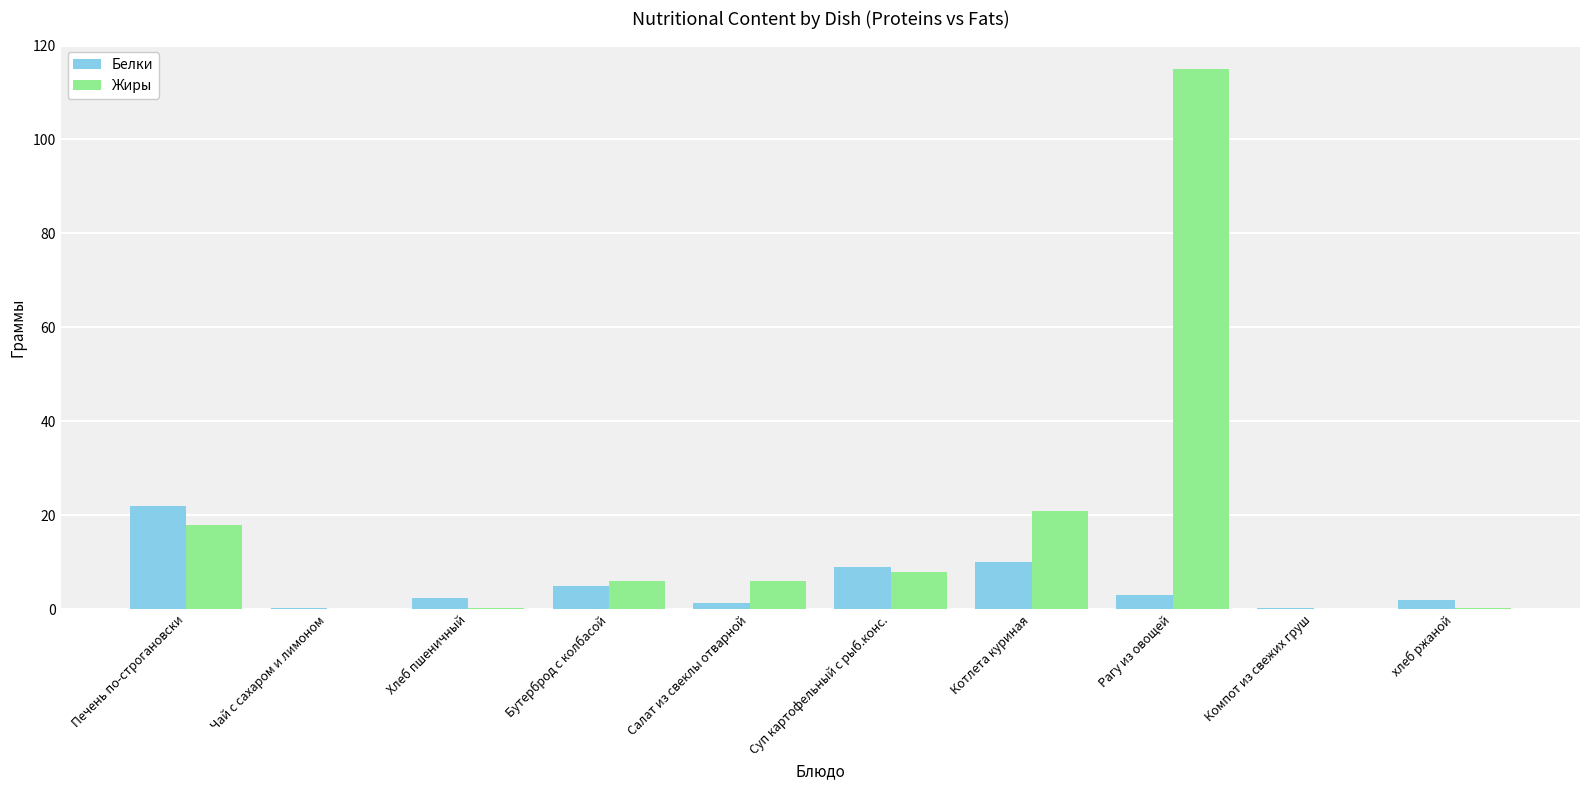

At which category is the sum across all series the highest?

Рагу из овощей